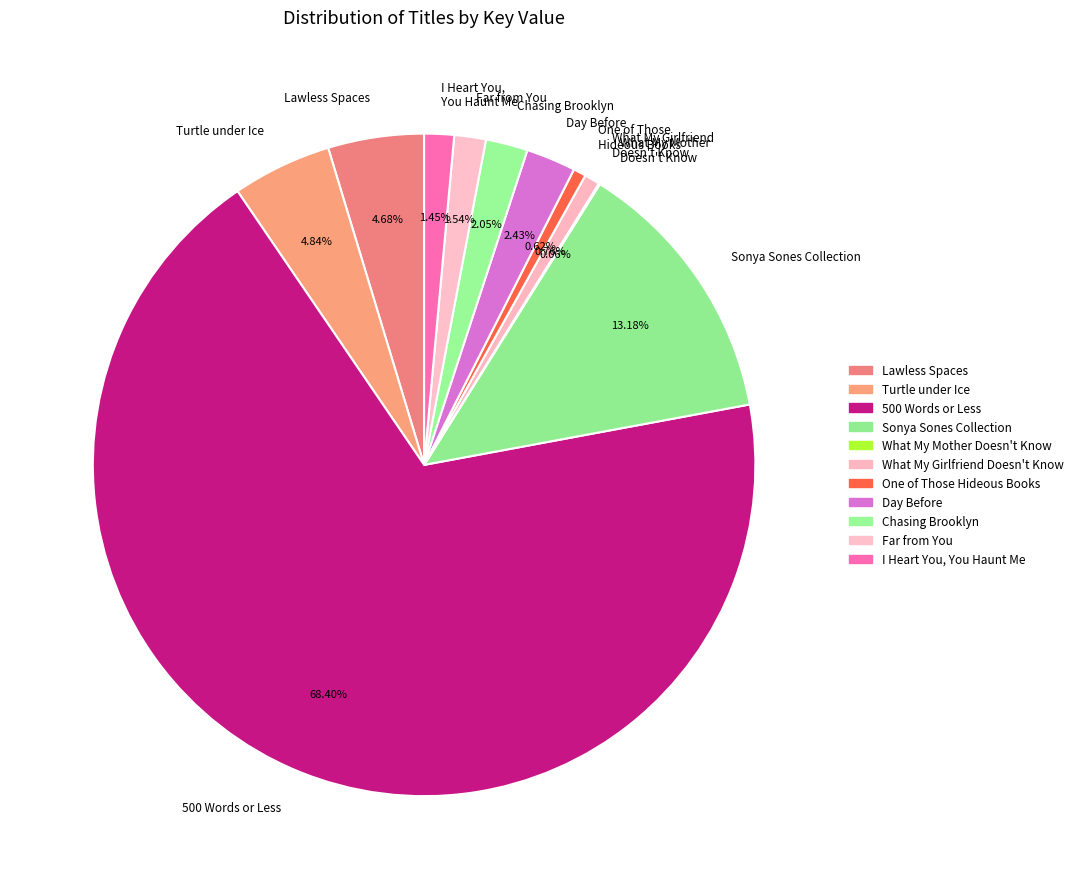

What is the majority slice?

500 Words or Less